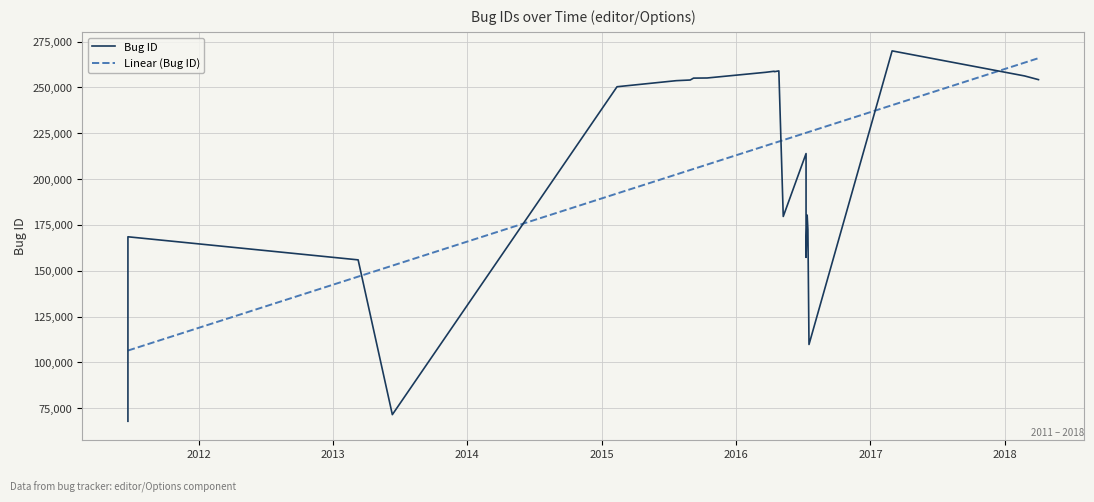

What is the average value of the Linear (Bug ID) series?

193678.3